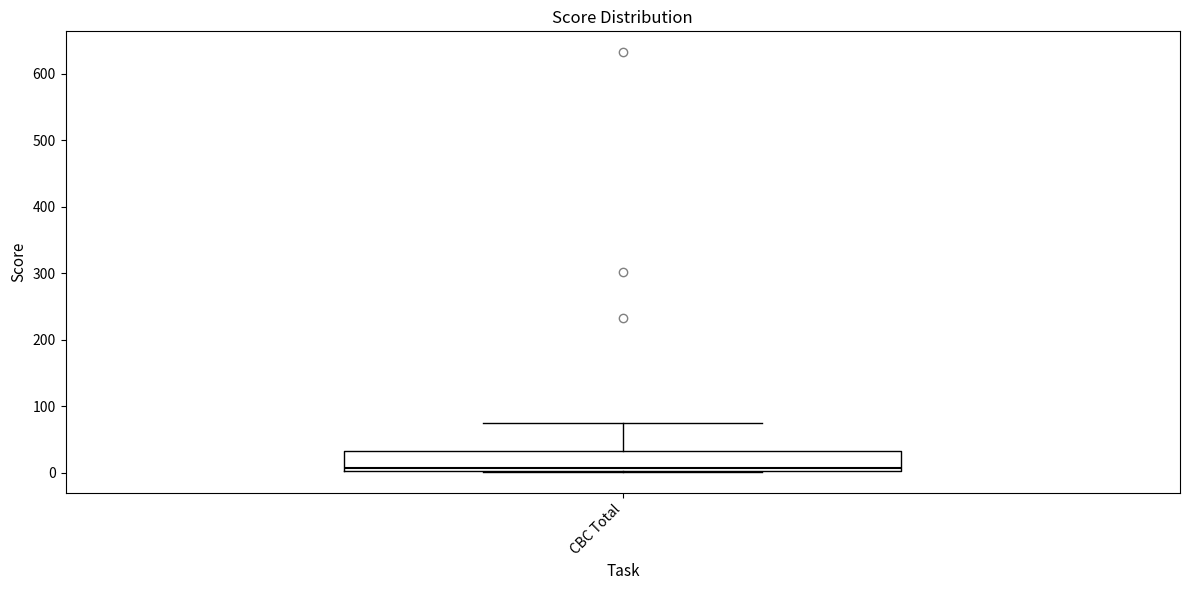

Read this box plot against the y-axis: the position of the median line, the range covered by the box, and the ends of both whiskers. The values are not printed on the chart, so give them approximately, as read against the axis.

median 10, box 0 to 30, whiskers 0 to 80